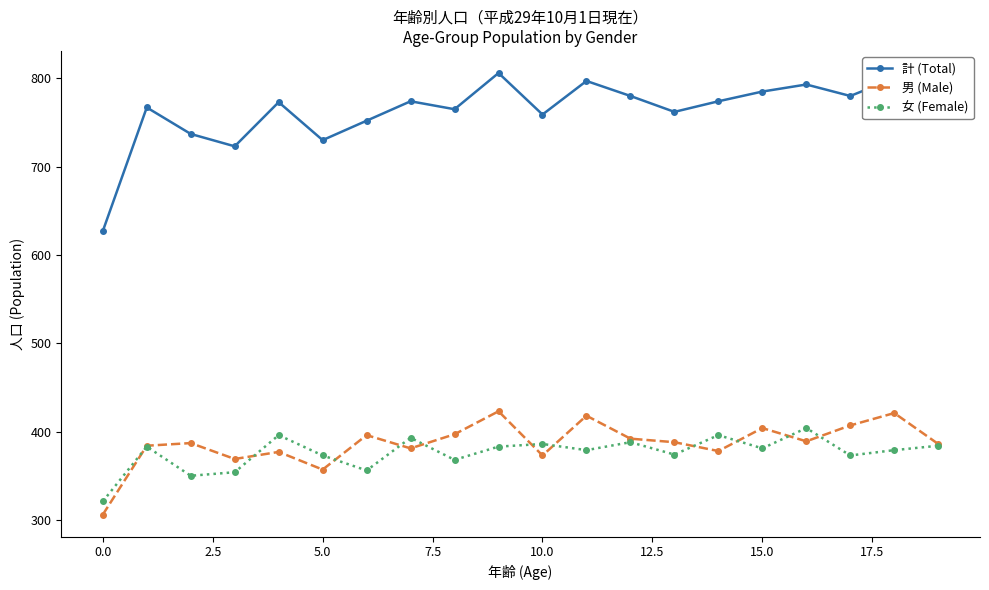

How many lines are shown in the chart?

3